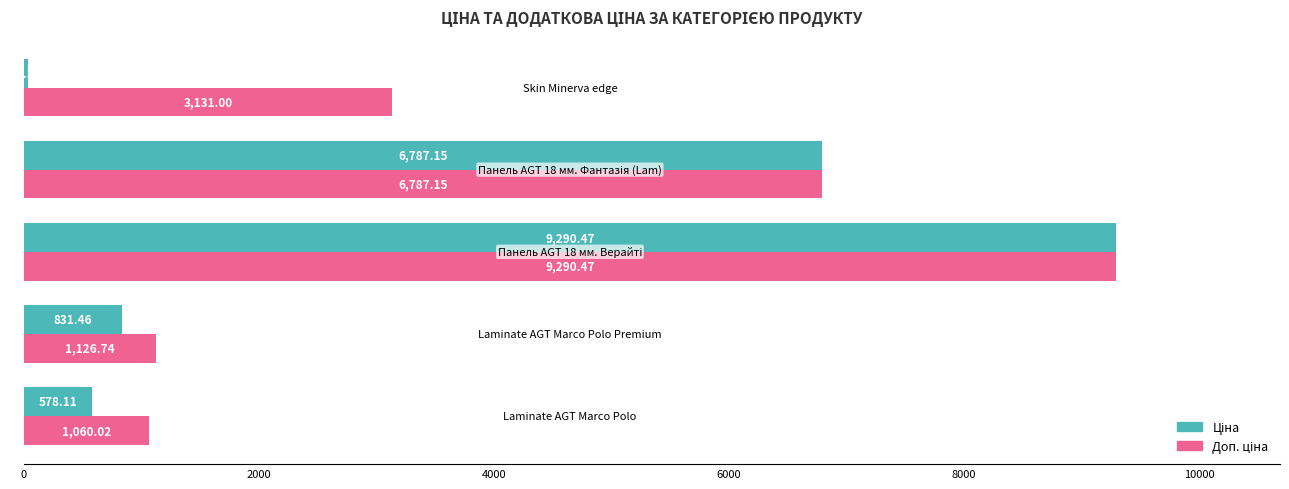

Count the number of categories in the chart.

5